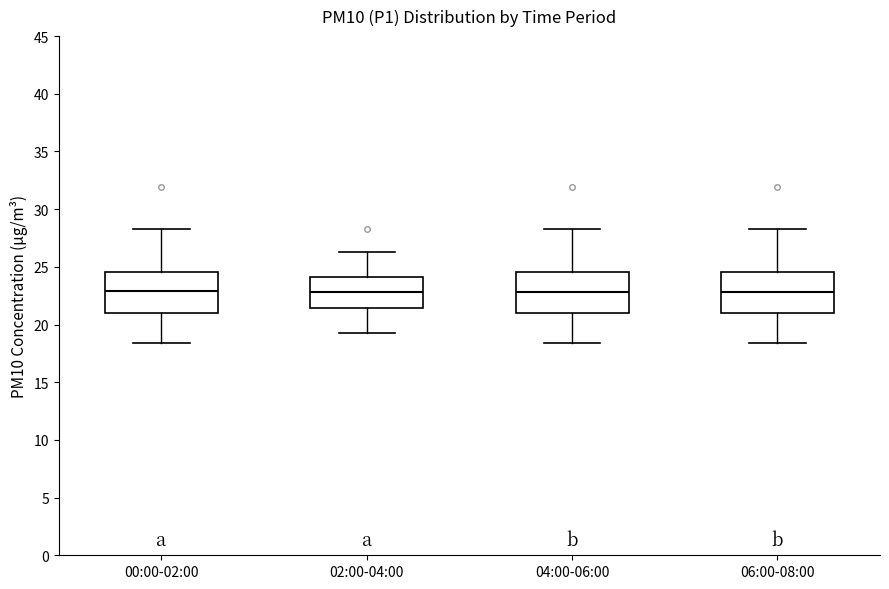

Where does the lower whisker of the box for 06:00-08:00 end on the y-axis? The values are not printed on the chart, so give them approximately, as read against the axis.

18.5